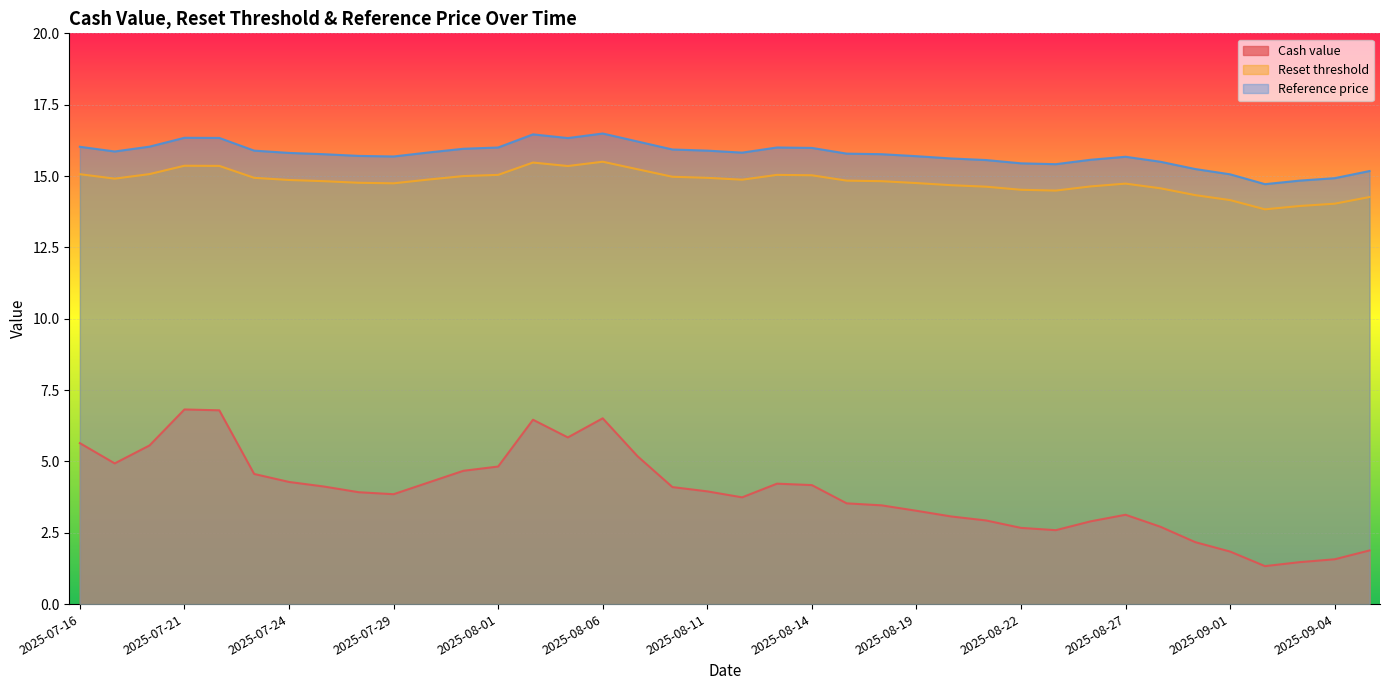

What is the difference between the highest and lowest values at 2025-09-05?

13.3